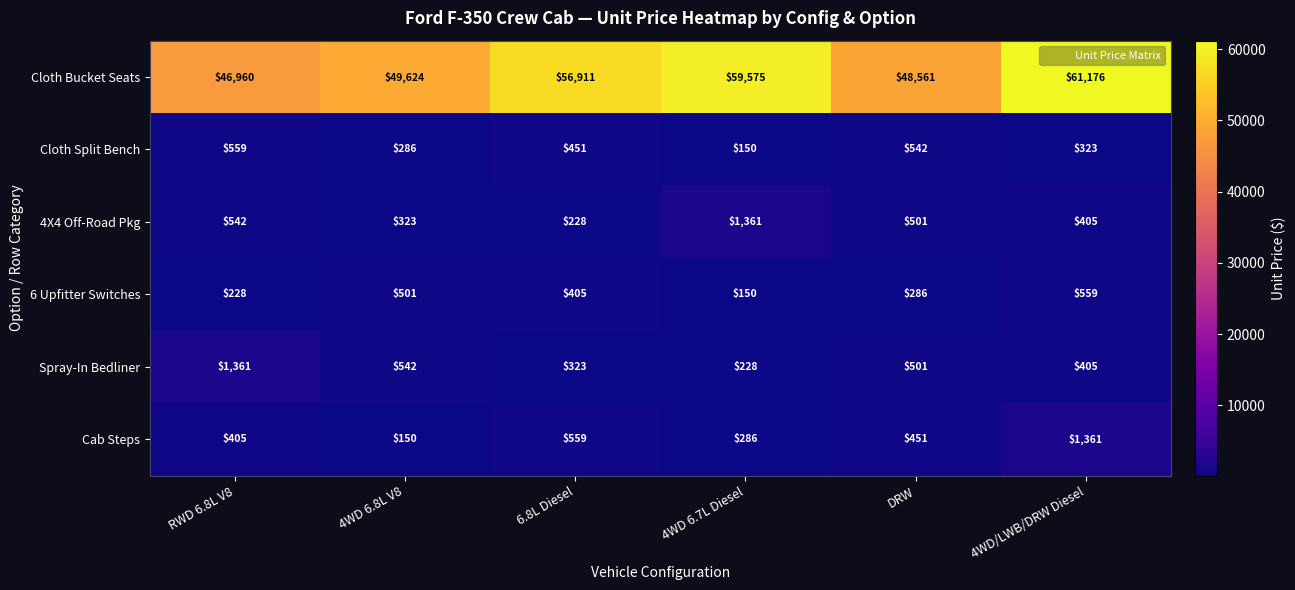

Which label corresponds to the largest value in the chart?

4WD/LWB/DRW Diesel